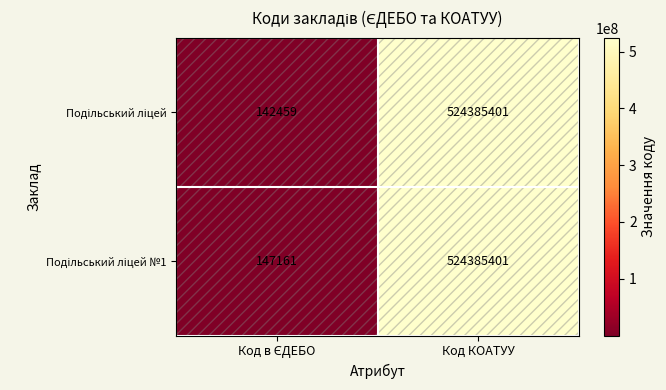

What is the maximum value shown in the chart?

524385401